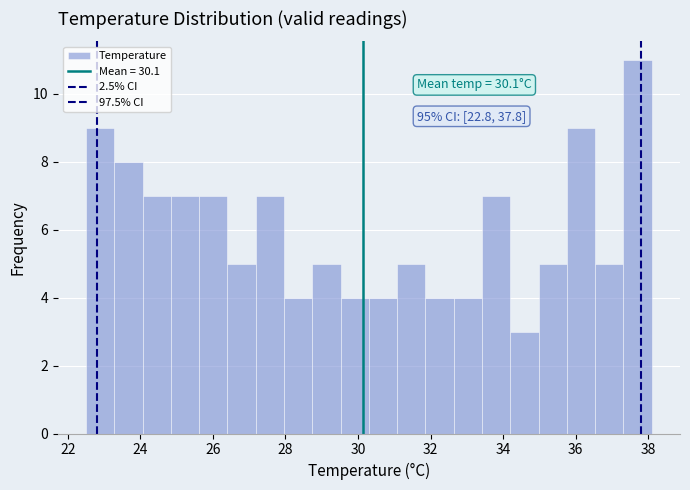

Around what value on the x-axis is the tallest bar? Give the approximate position of its centre, as read against the axis.

37.8